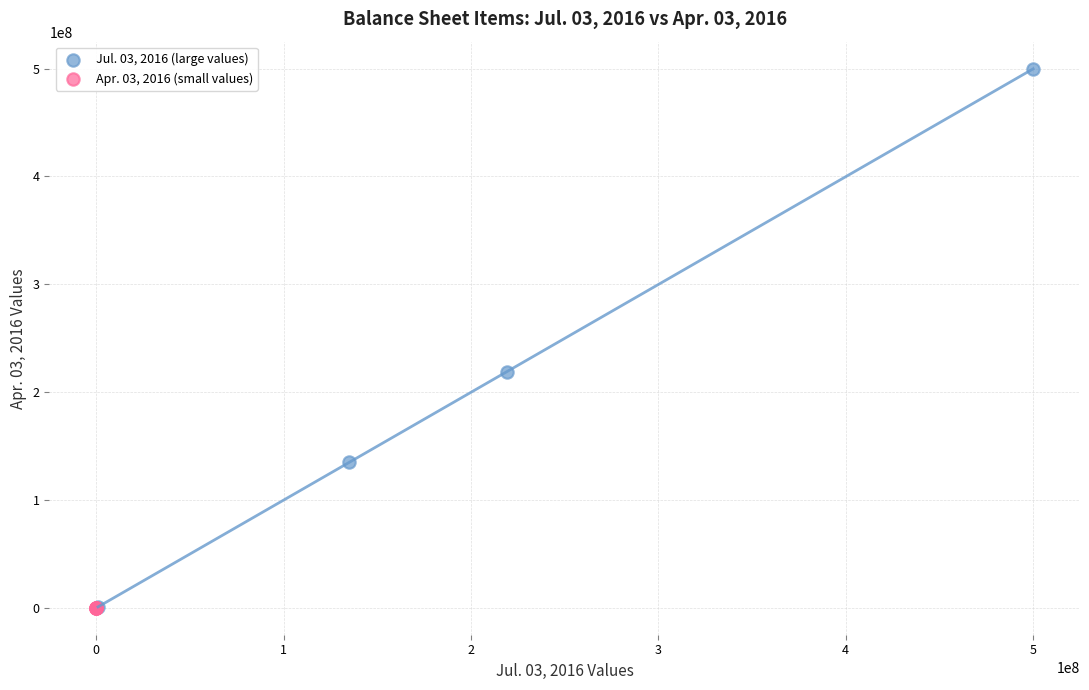

Which series contains the highest Y value?

Jul. 03, 2016 (large values)